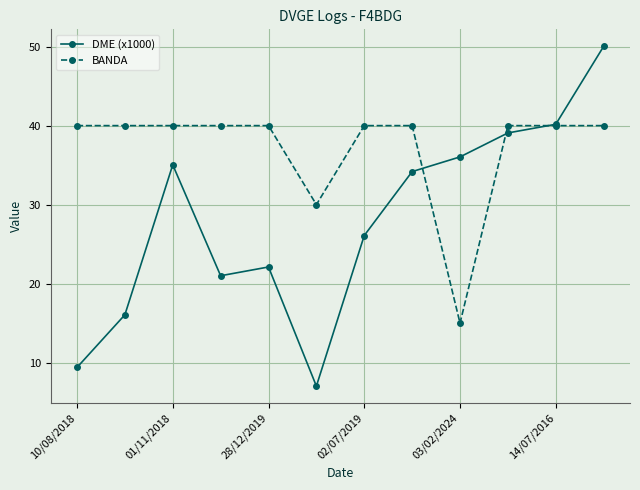

What is the smallest value displayed?

7.0